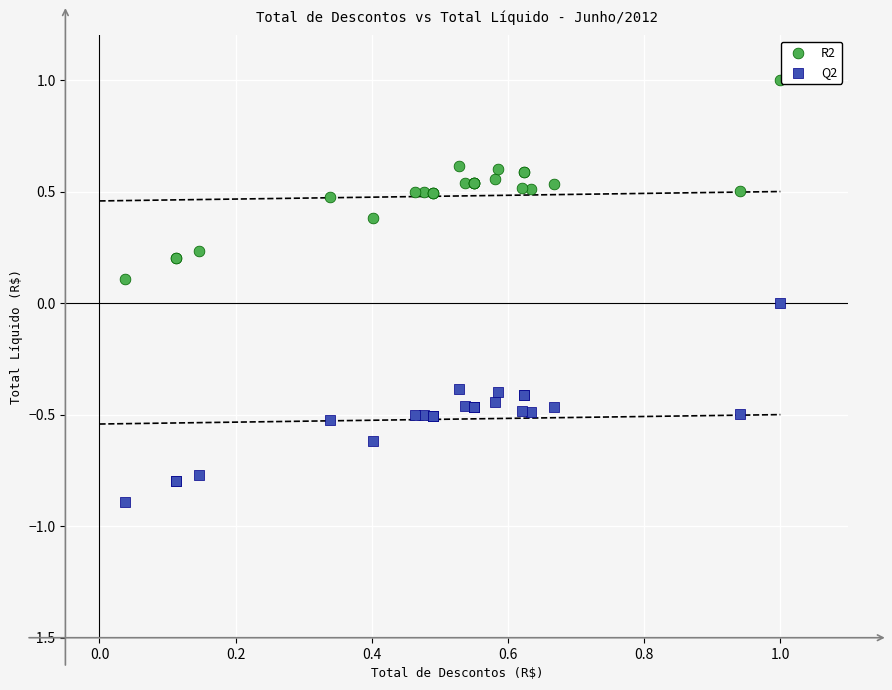

What is the X range (max minus min) for the scatter plot?

1.0